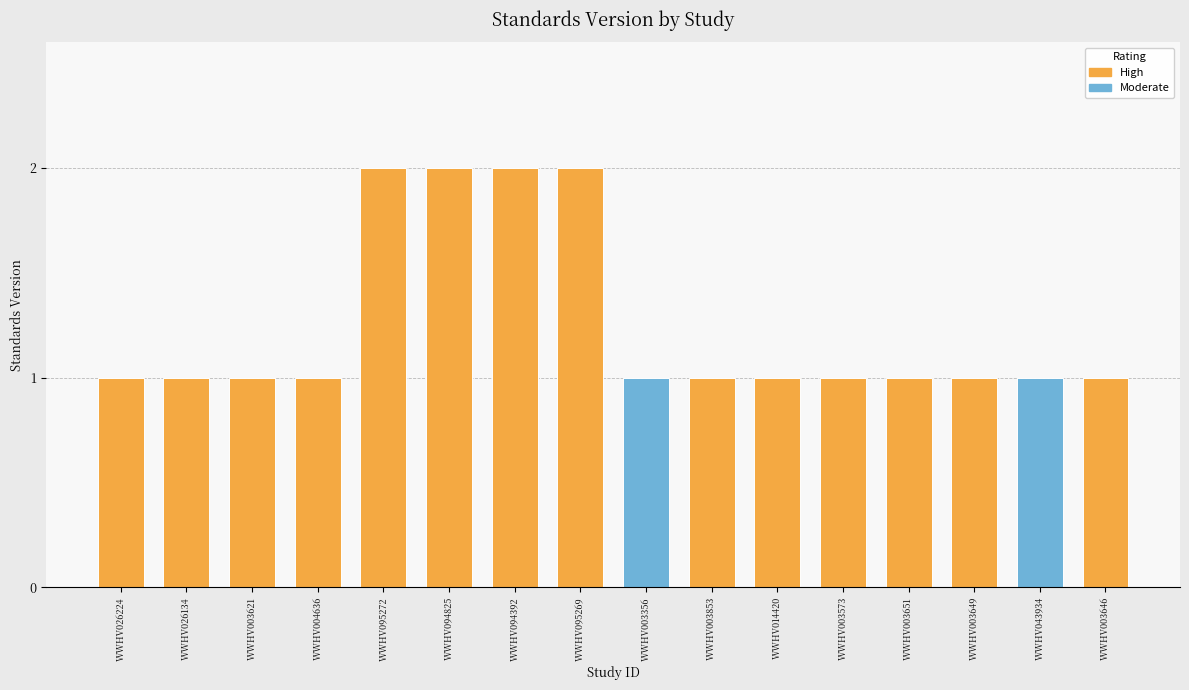

Reading right to left, extract all data points from this chart.

1	1	1	1	1	1	1	1	2	2	2	2	1	1	1	1